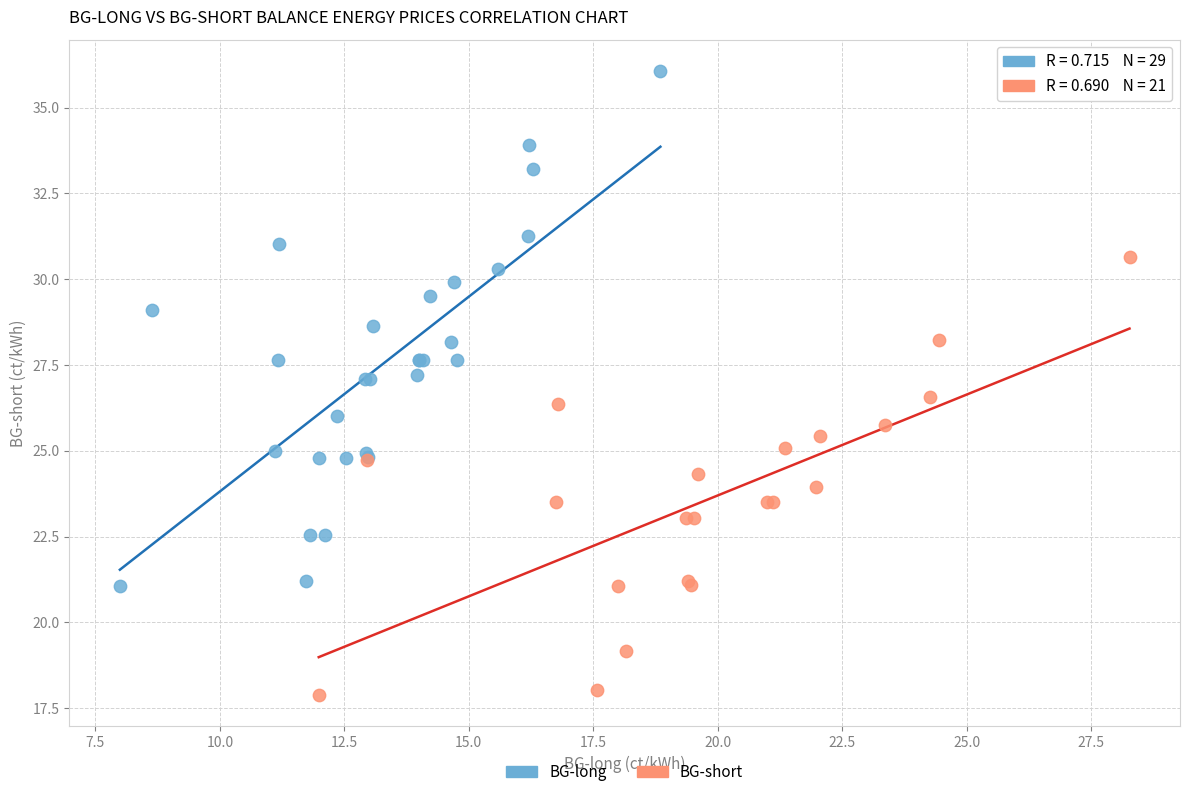

Which series contains the lowest Y value?

BG-short